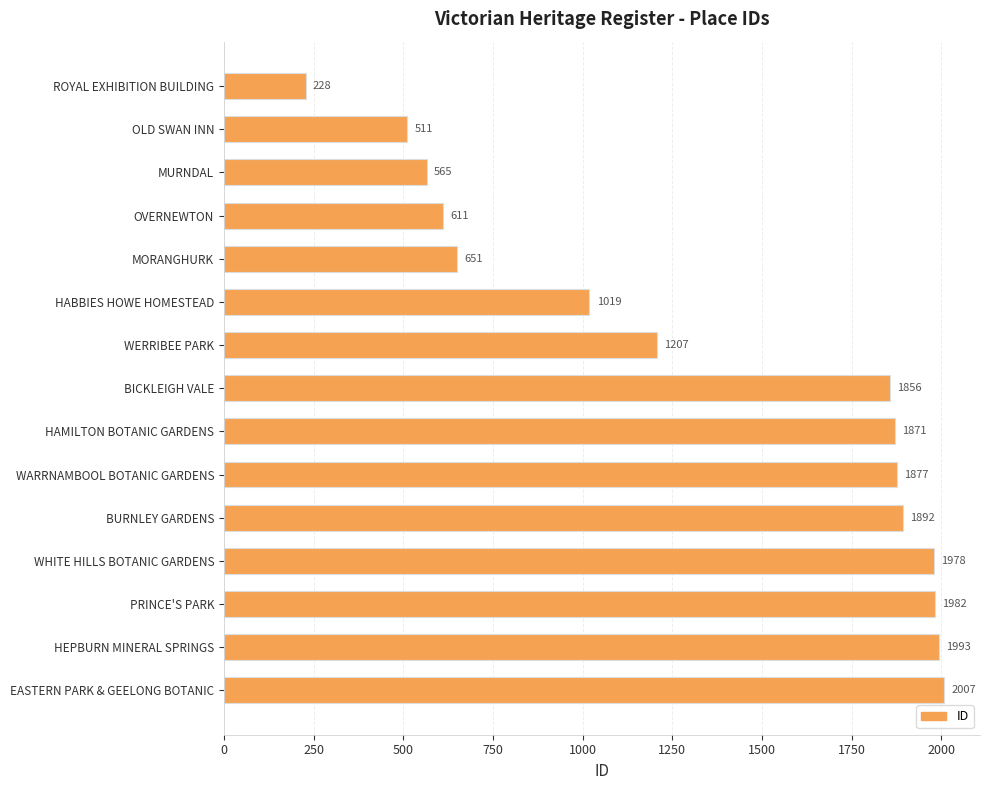

How many series are shown in this chart?

1